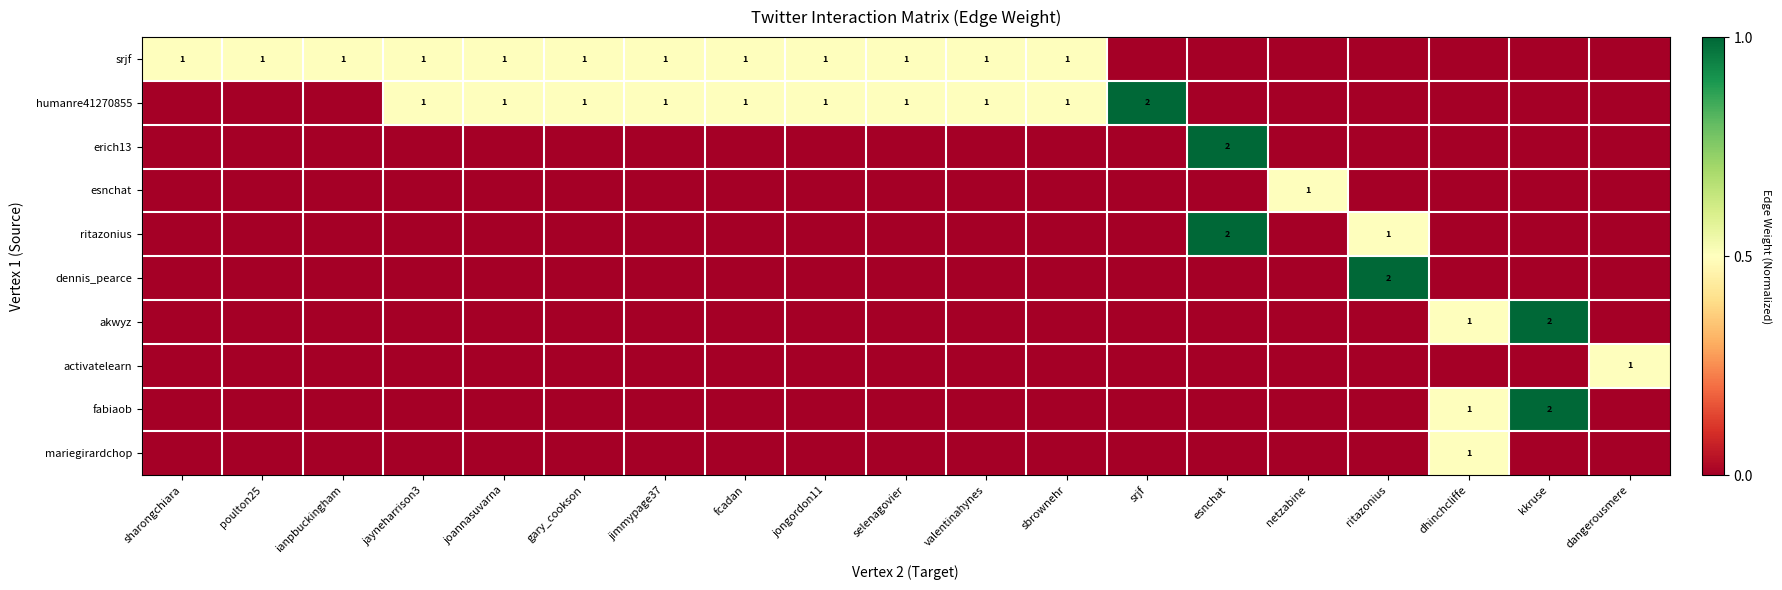

Is it true that humanre41270855 equals 0.5 at jimmypage37?

True